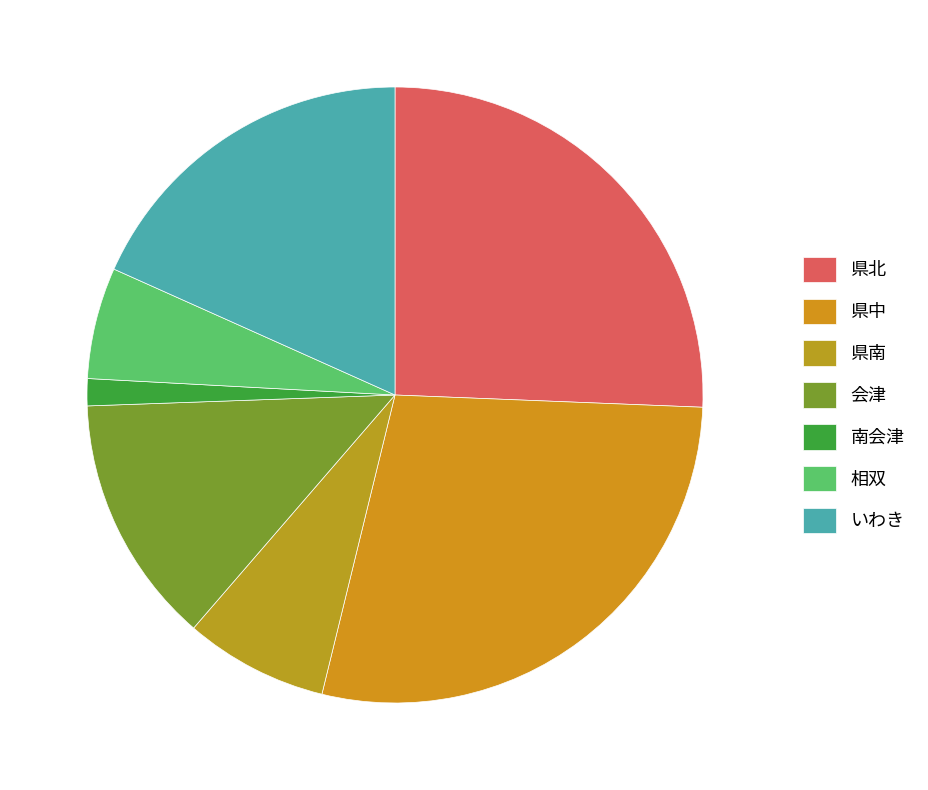

How many slices are in this pie chart?

7